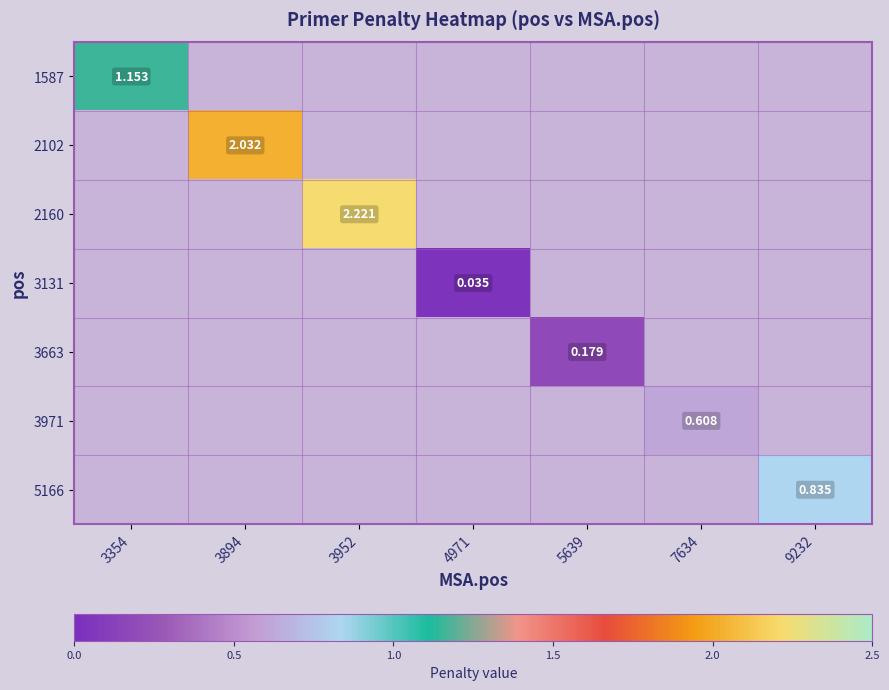

What is the spread (max minus min) of values at 5639?

0.2